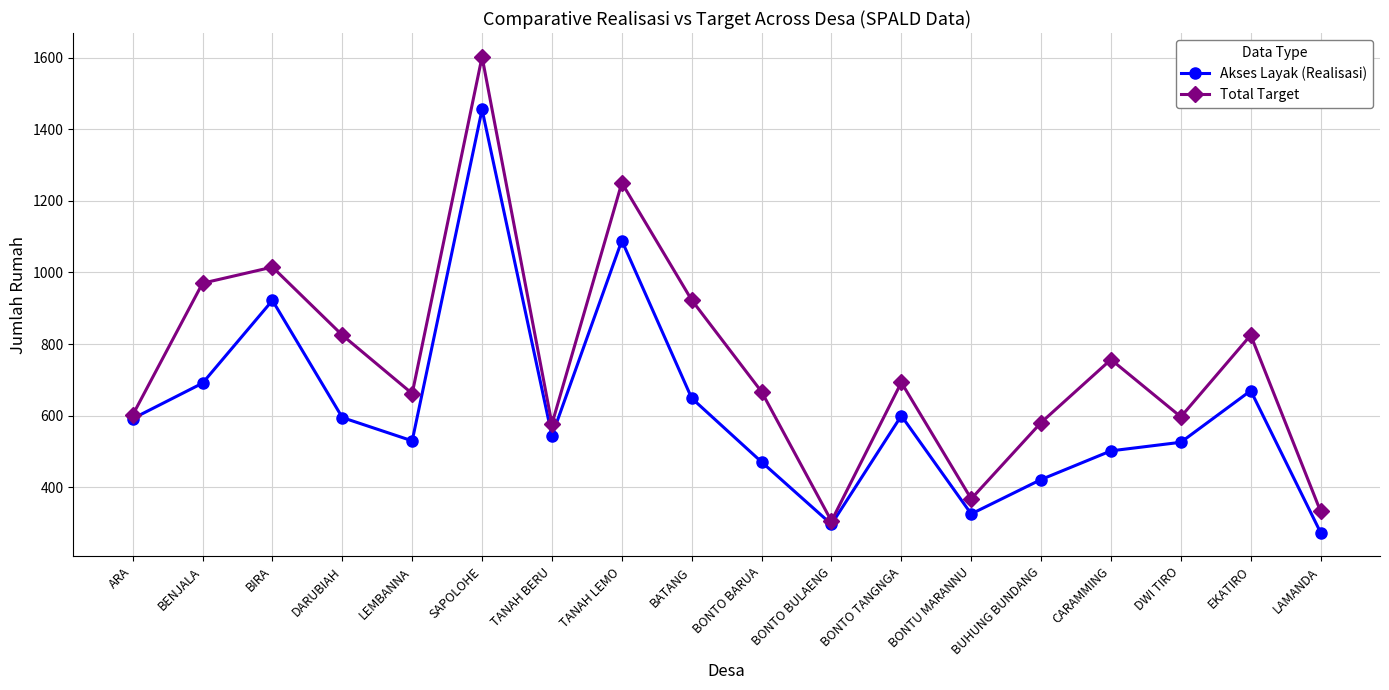

What is the sum of the Akses Layak (Realisasi) values at BUHUNG BUNDANG and TANAH BERU?

966